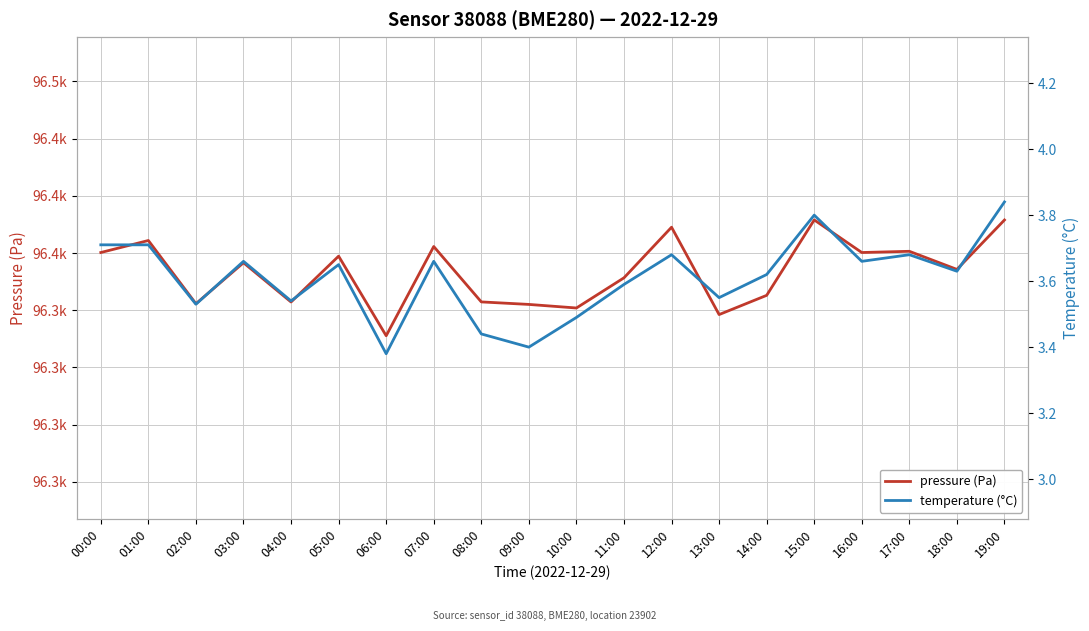

Reading left to right, what are all the values shown in this chart?

pressure (Pa): 96375.2	96380.5	96352.8	96370.8	96353.6	96373.6	96338.8	96377.8	96353.6	96352.5	96351.0	96364.2	96386.3	96348.1	96356.5	96389.5	96375.2	96375.8	96367.8	96389.4
temperature (°C): 3.7	3.7	3.5	3.7	3.5	3.6	3.4	3.7	3.4	3.4	3.5	3.6	3.7	3.5	3.6	3.8	3.7	3.7	3.6	3.8